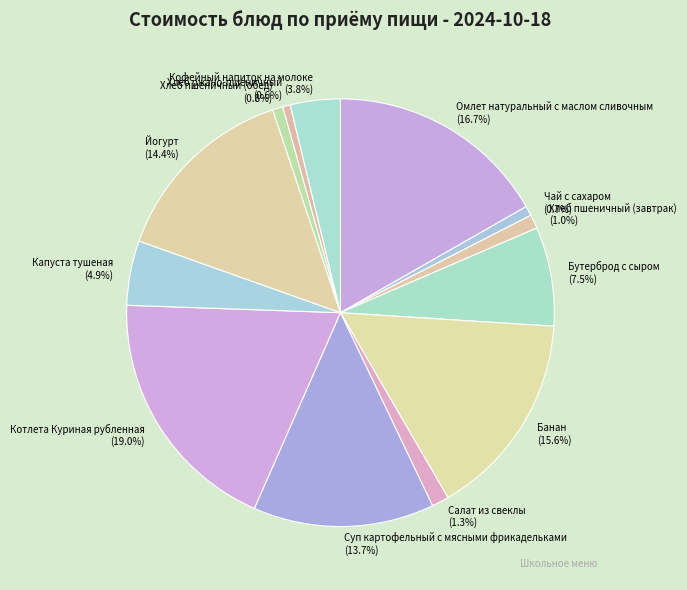

What is the total percentage of Капуста тушеная and Йогурт?

19.3%